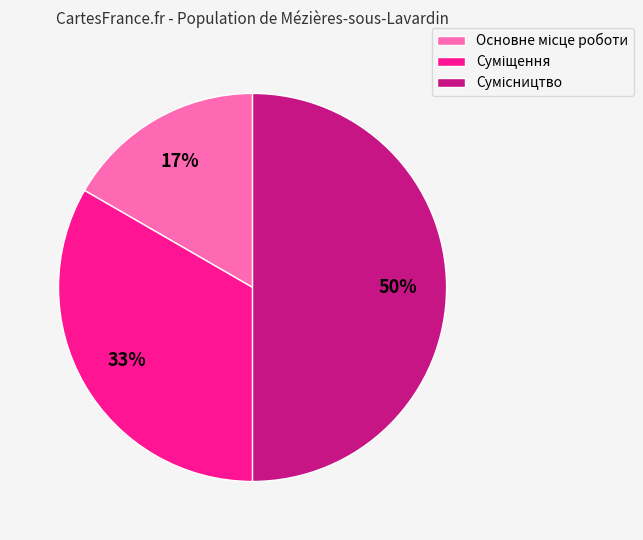

To the nearest percent, what is the average slice percentage?

33%